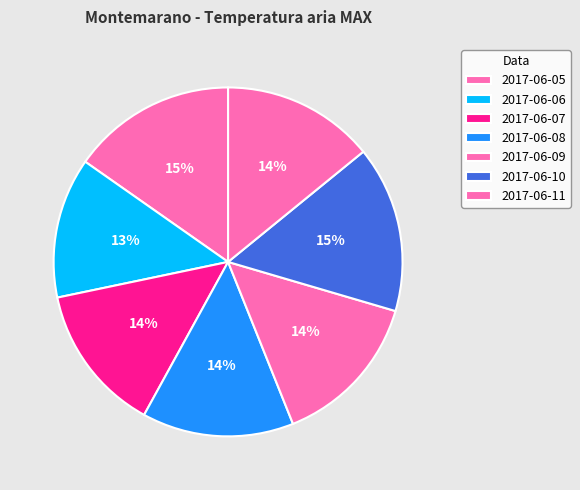

How many segments does this pie chart have?

7